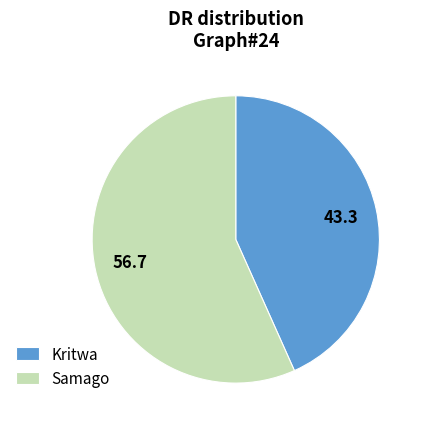

Combined, do Kritwa and Samago account for over 50%?

Yes